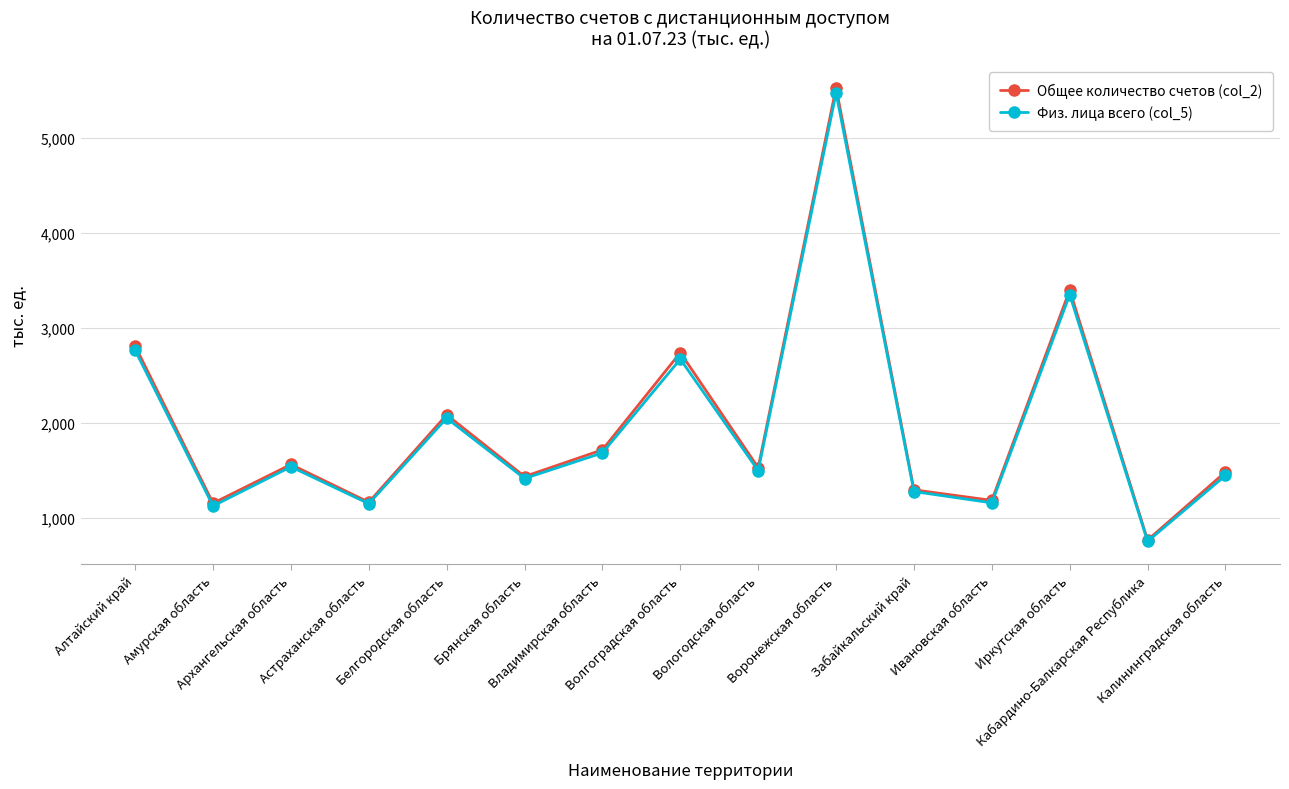

What is the approximate value of Общее количество счетов (col_2) at Астраханская область?

1164.4